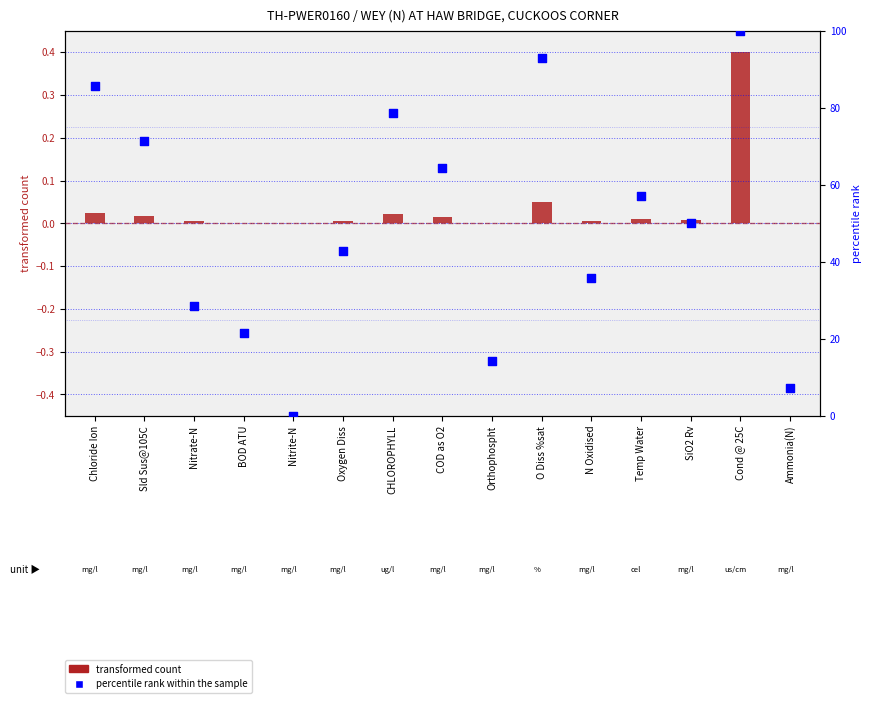

Which series reaches the minimum Y coordinate?

percentile rank within the sample